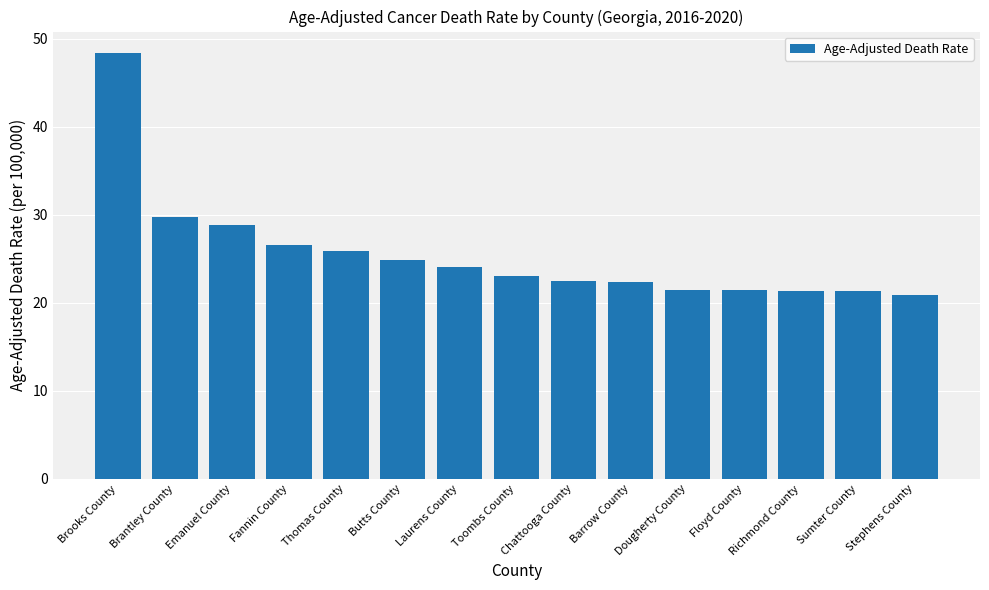

What position from the left is Floyd County?

12